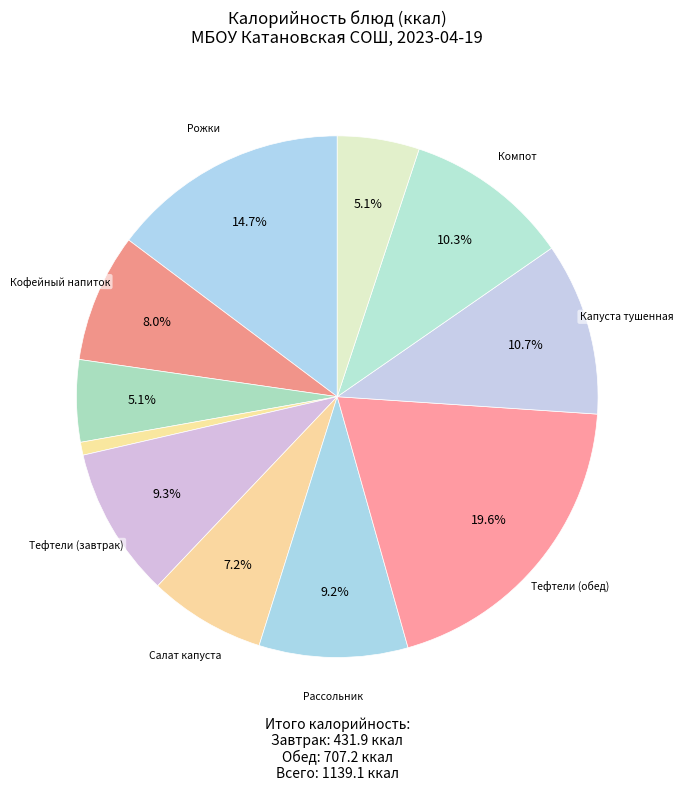

How many segments does this pie chart have?

11